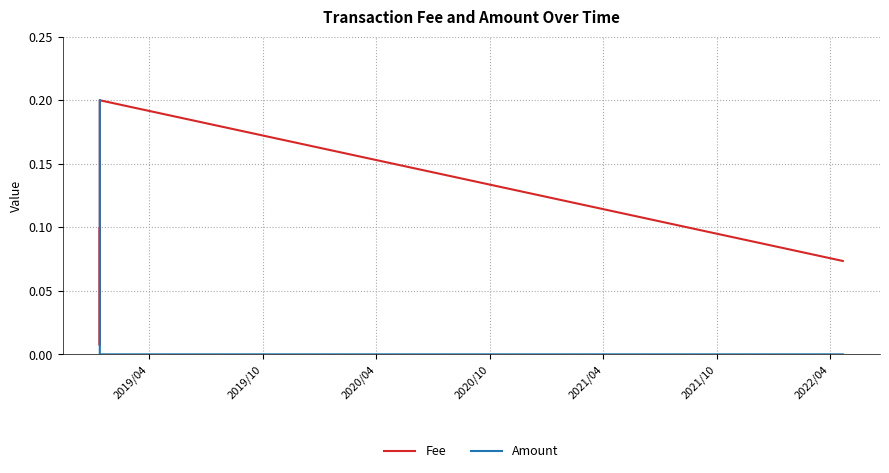

Rank the series by their average value, from highest to lowest.

Fee, Amount